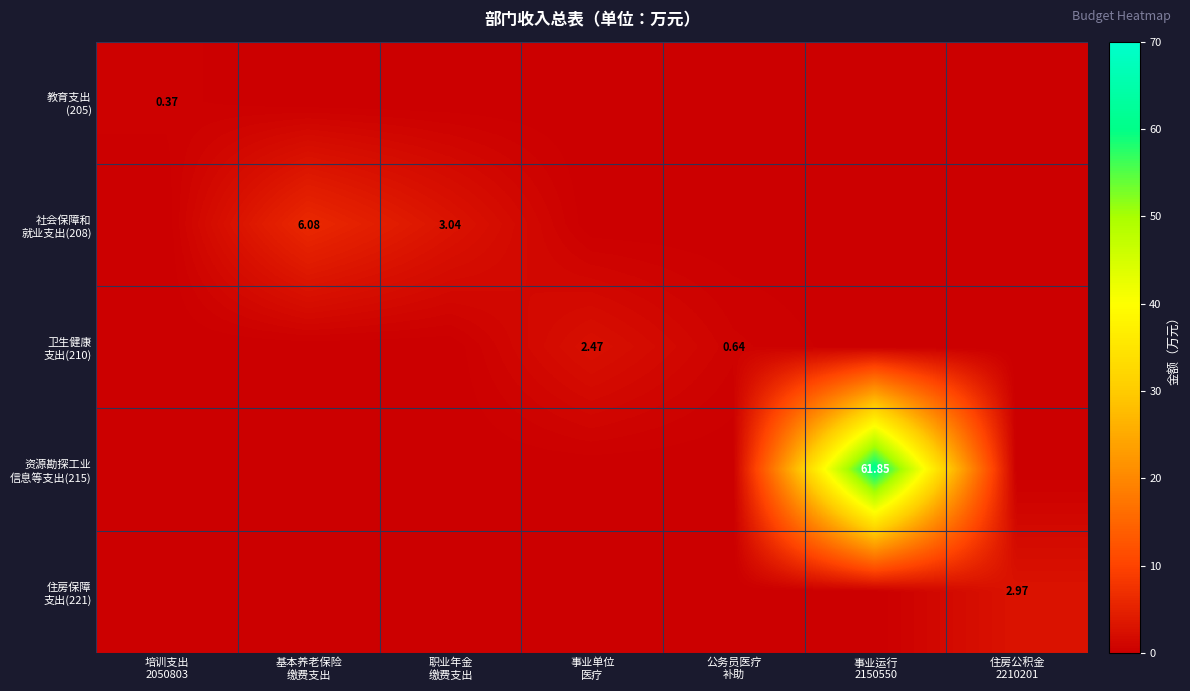

What is the total value across all series at 培训支出
2050803?

0.4